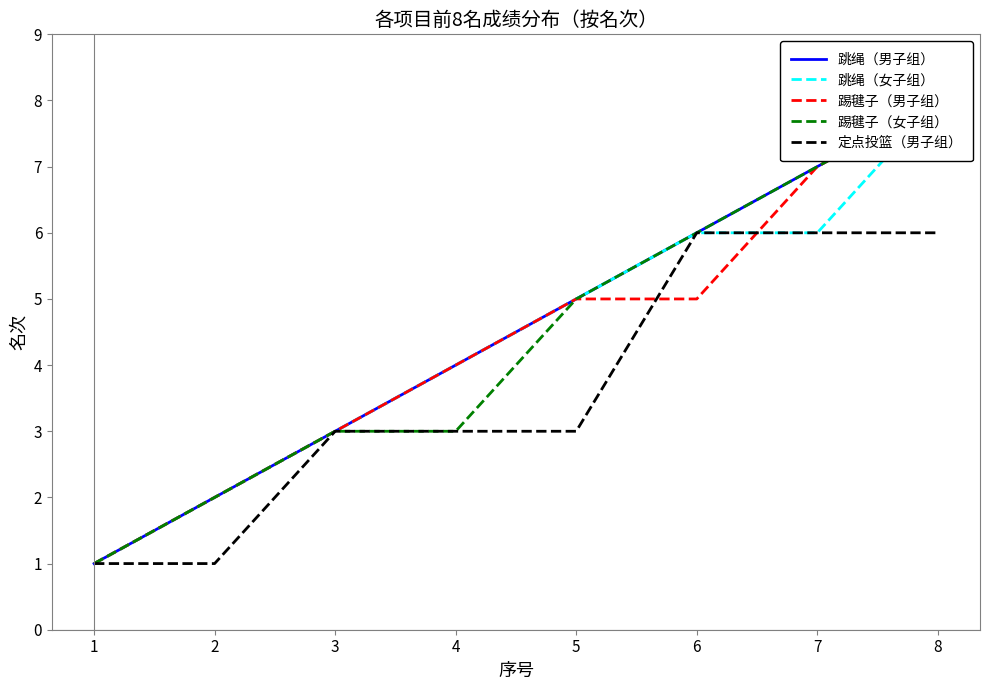

Which series has the largest range (max minus min)?

跳绳（男子组）